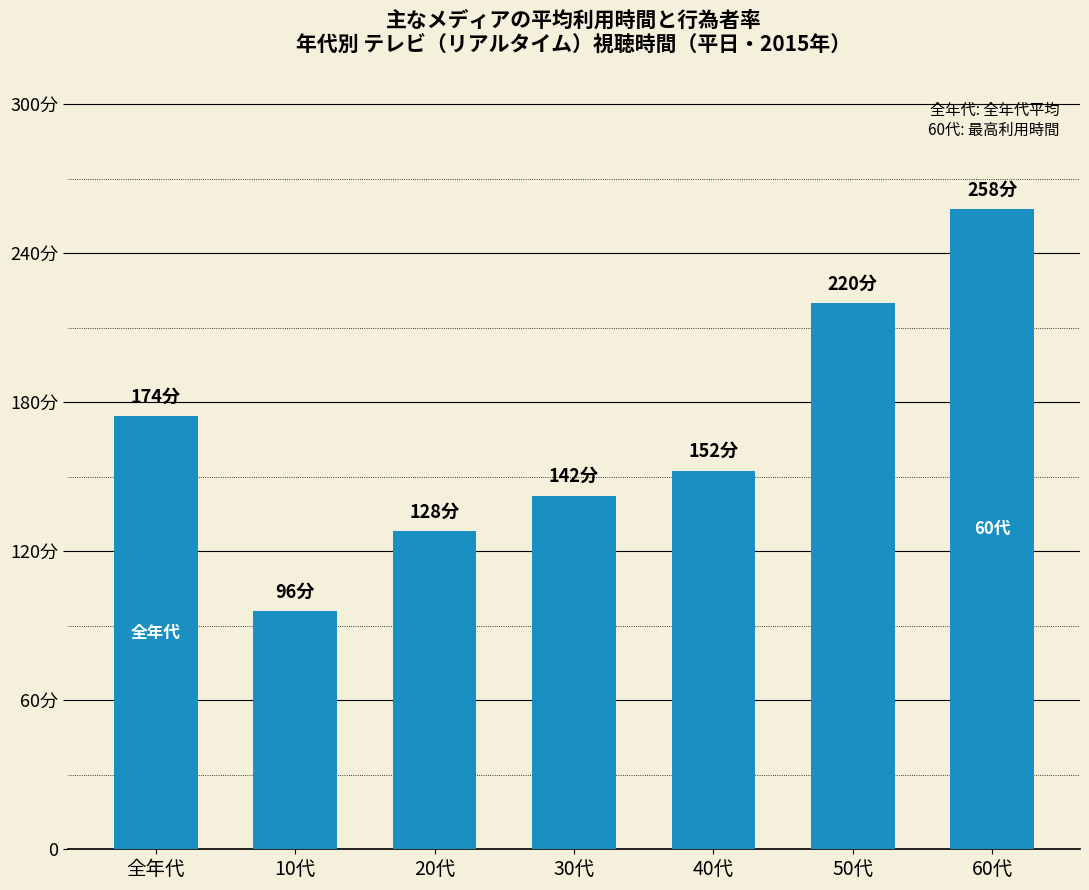

Are the bars horizontal?

No